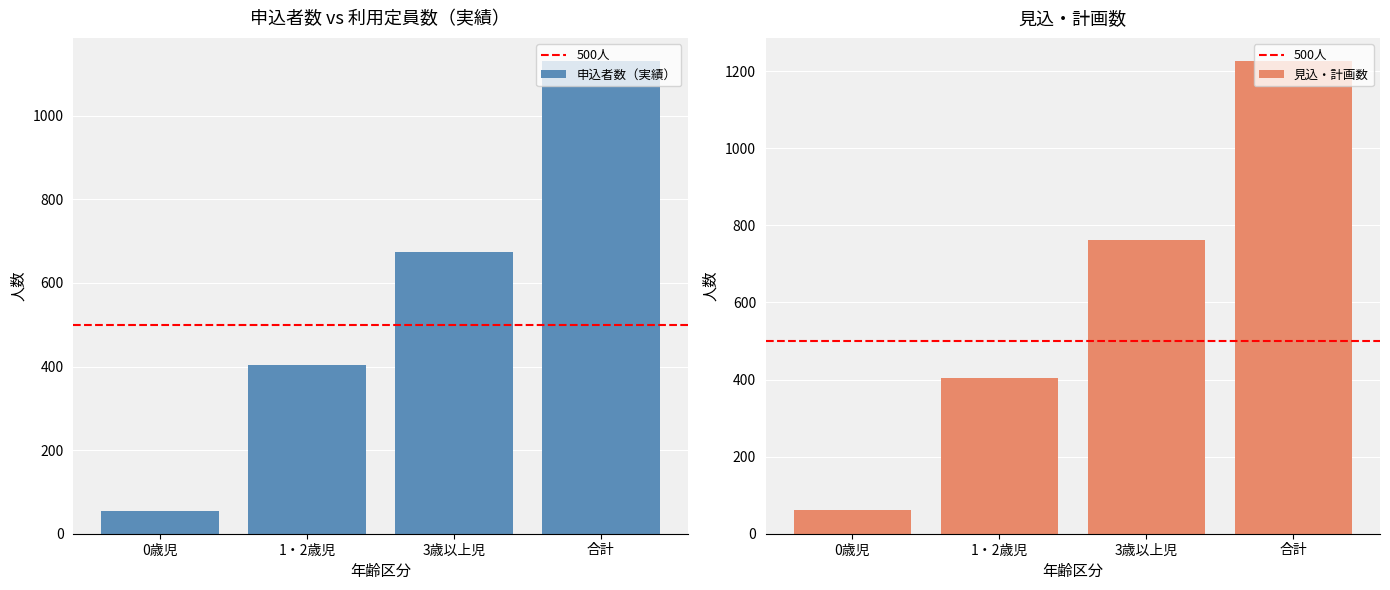

Is it true that 利用定員数（実績） equals 761 at 3歳以上児?

True